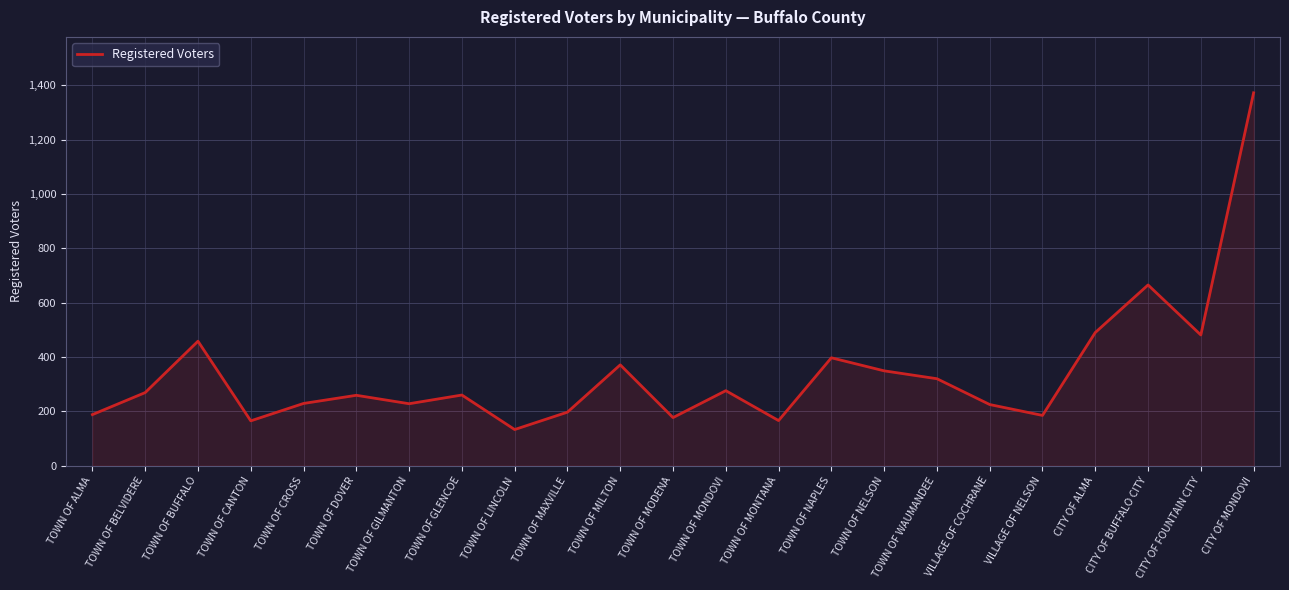

The value at CITY OF ALMA is 831. True or false?

False